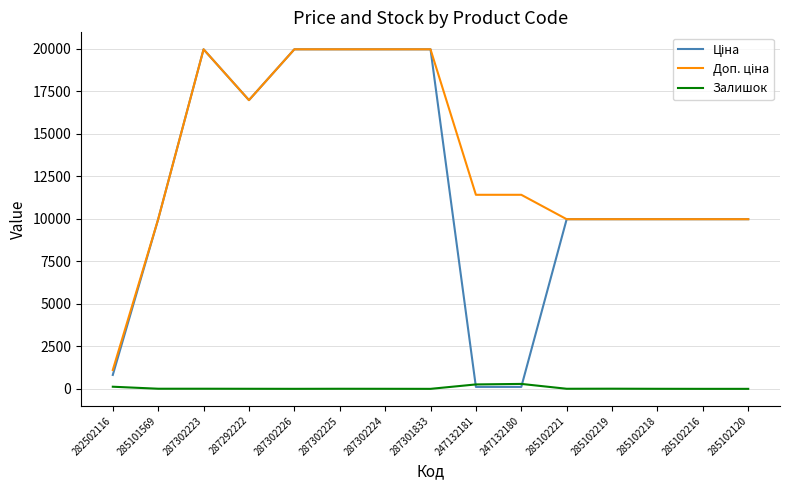

What is the spread (max minus min) of values at 285102216?

9975.0